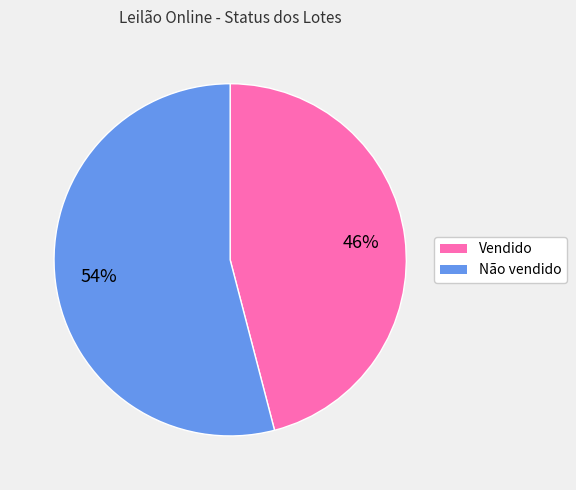

True or false: Não vendido accounts for 45% of the total.

False